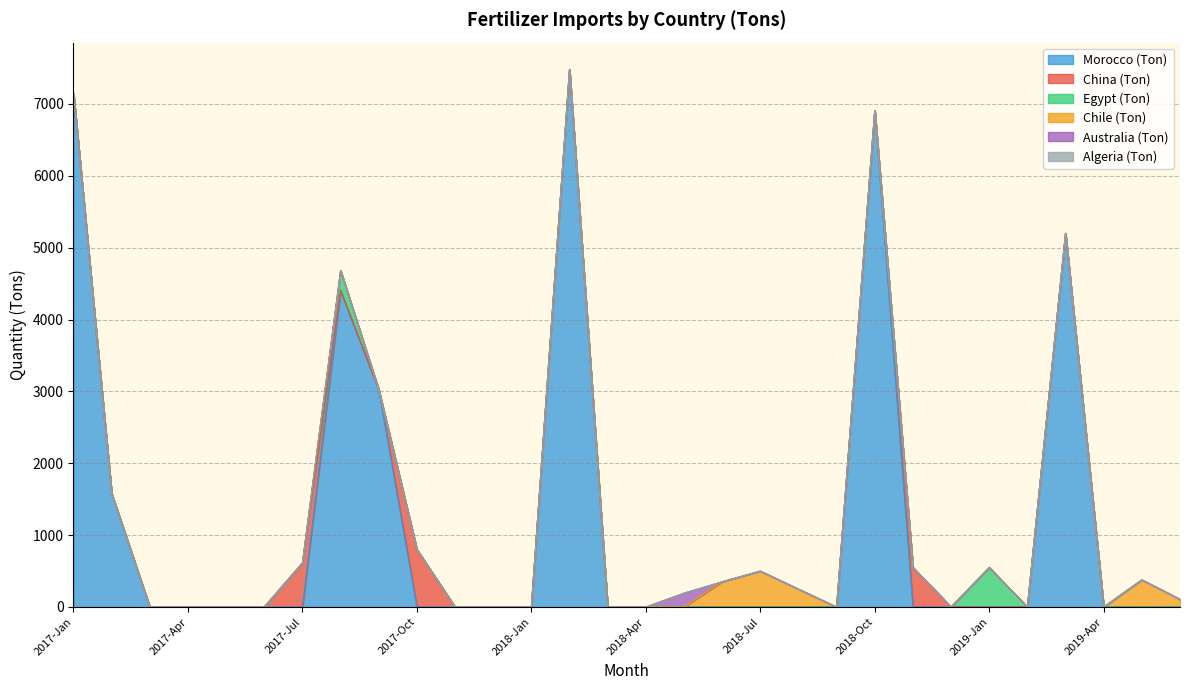

True or false: Chile (Ton) and Egypt (Ton) cross at least once.

False